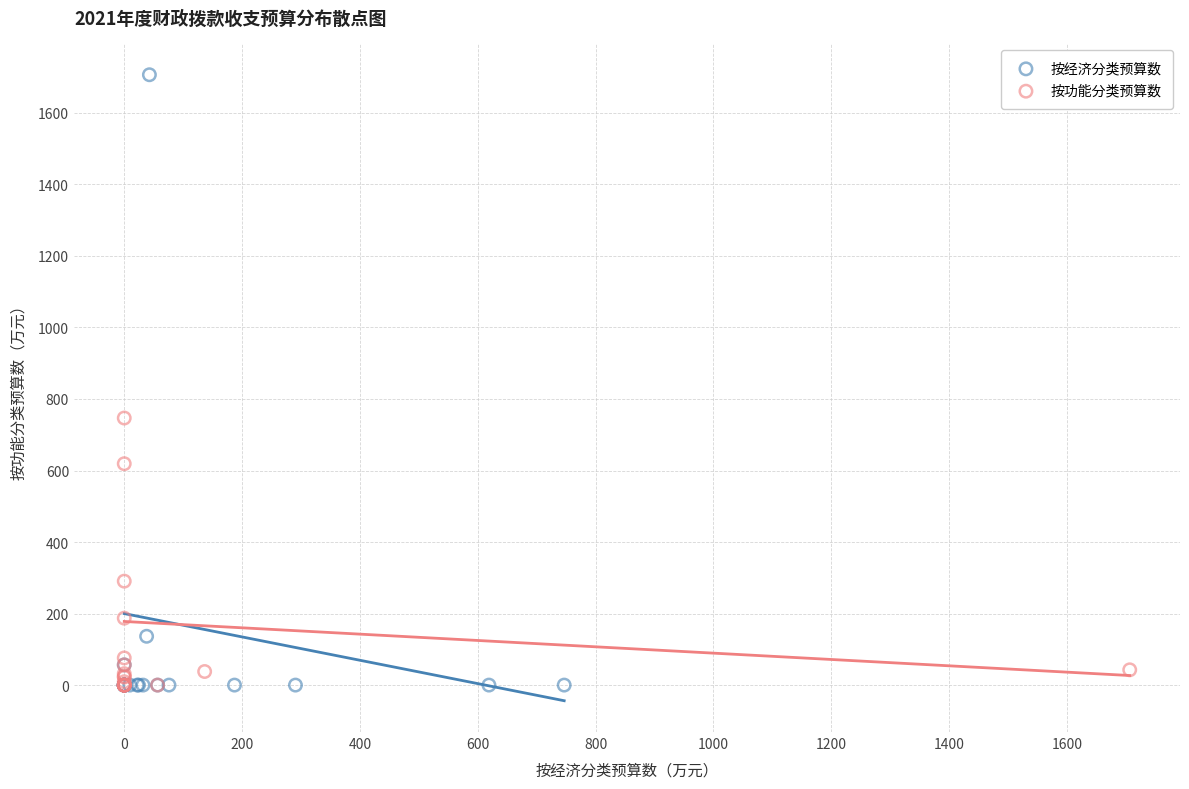

Which series contains the highest Y value?

按经济分类预算数